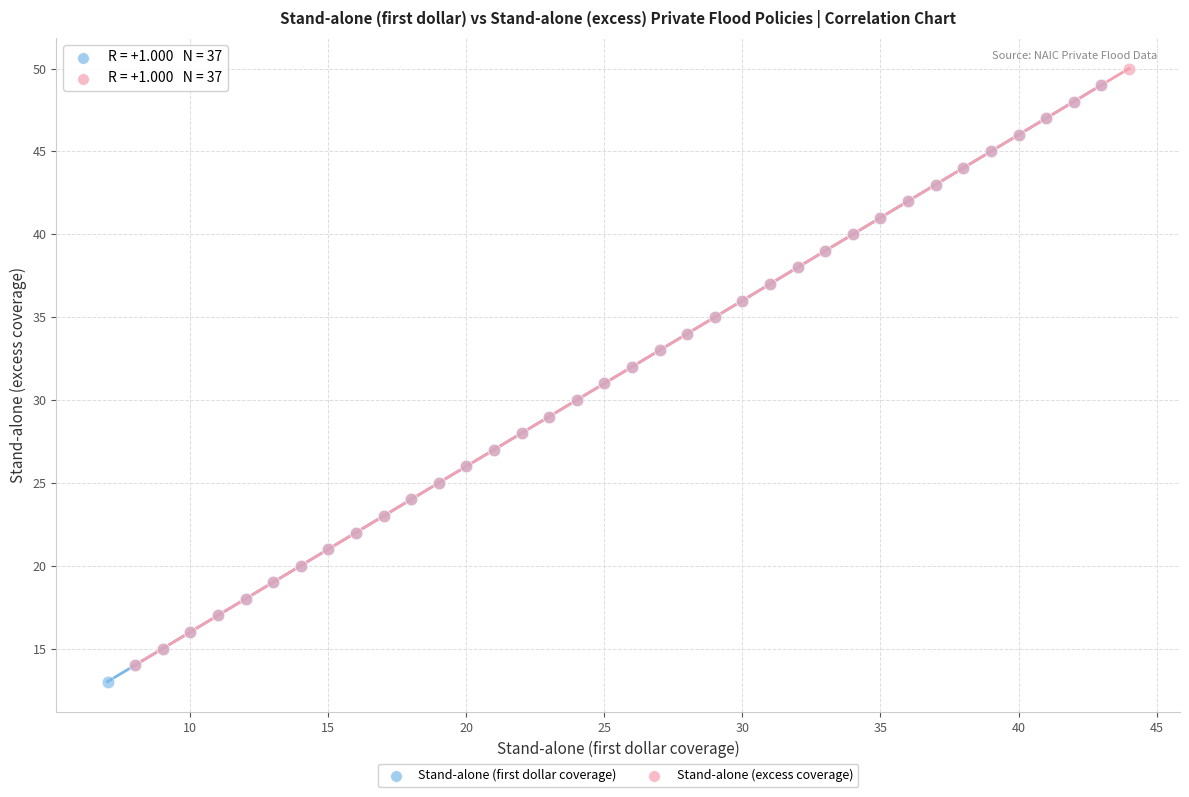

What are all the series names shown in the legend?

Stand-alone (first dollar coverage), Stand-alone (excess coverage)